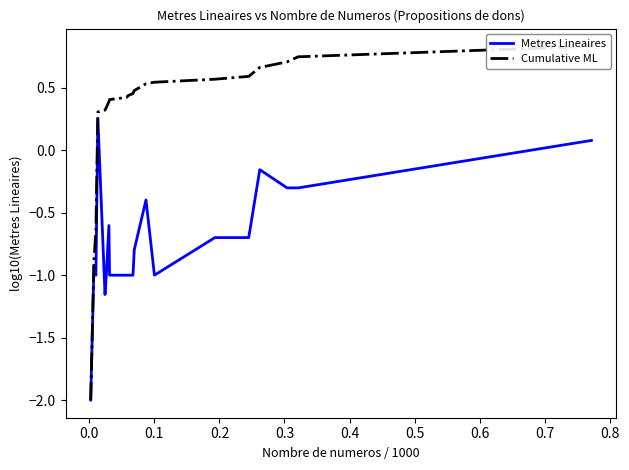

Which series has the widest spread of values?

Cumulative ML